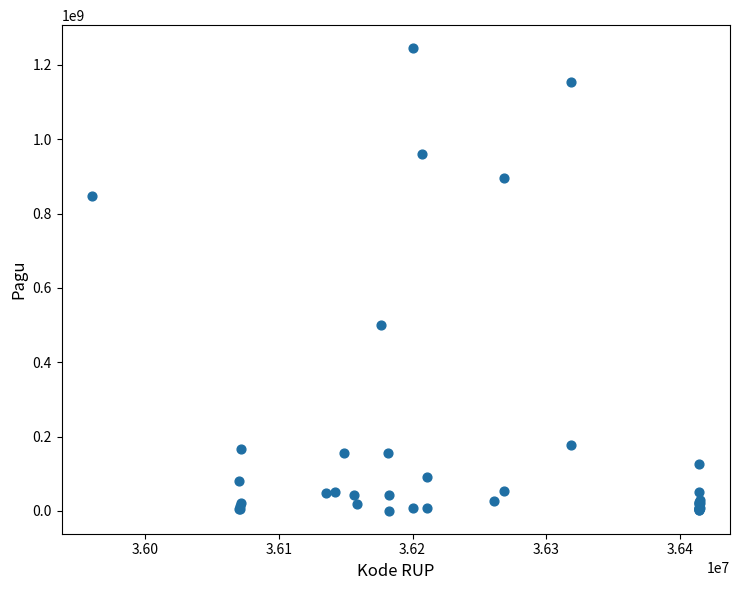

What Y value in the scatter plot is closest to 622840000?

499932000